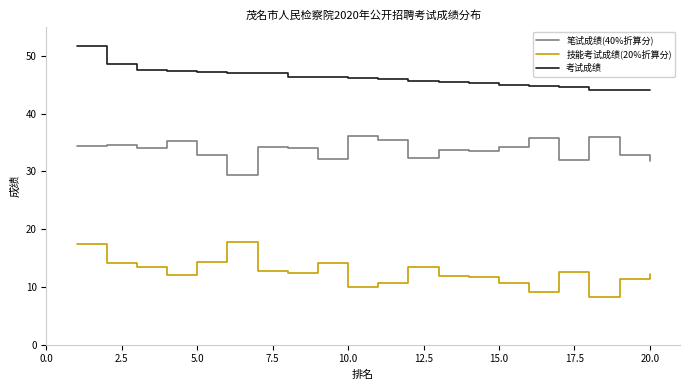

True or false: 考试成绩 and 技能考试成绩(20%折算分) cross at least once.

False